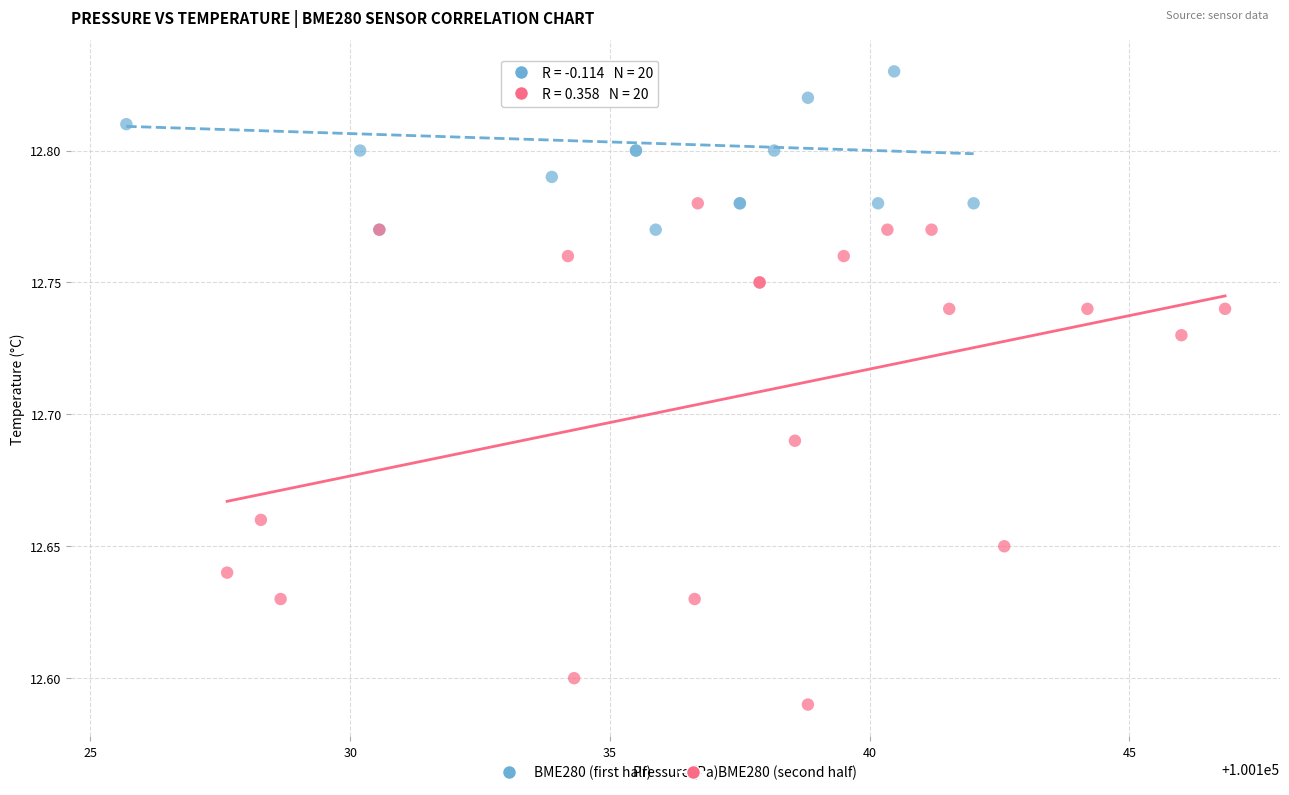

Which series reaches the minimum Y coordinate?

BME280 (second half)